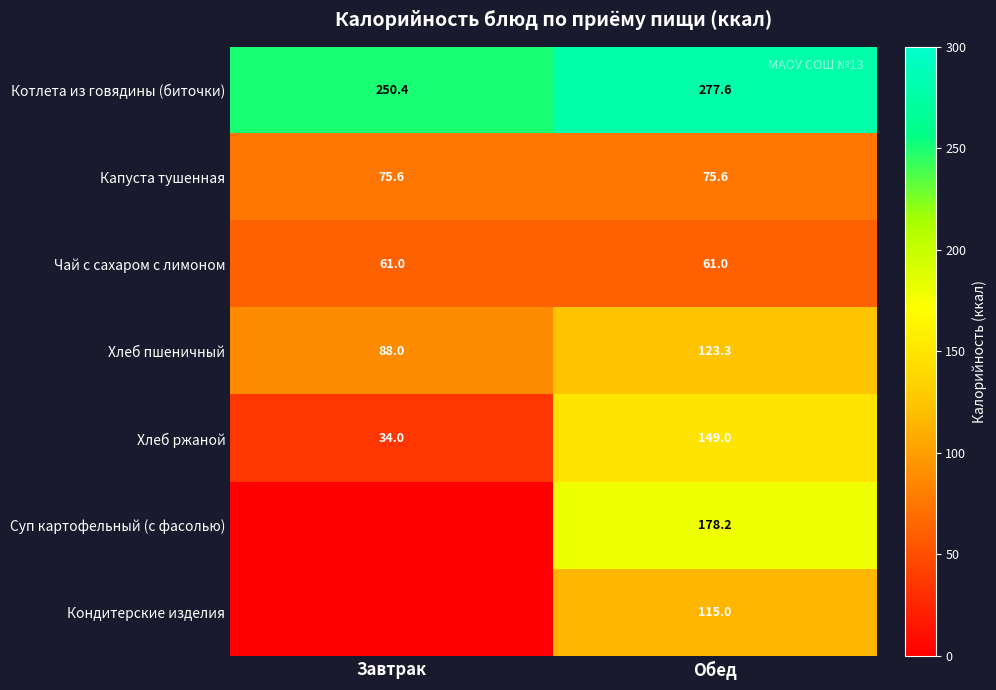

How many series are shown in this chart?

7